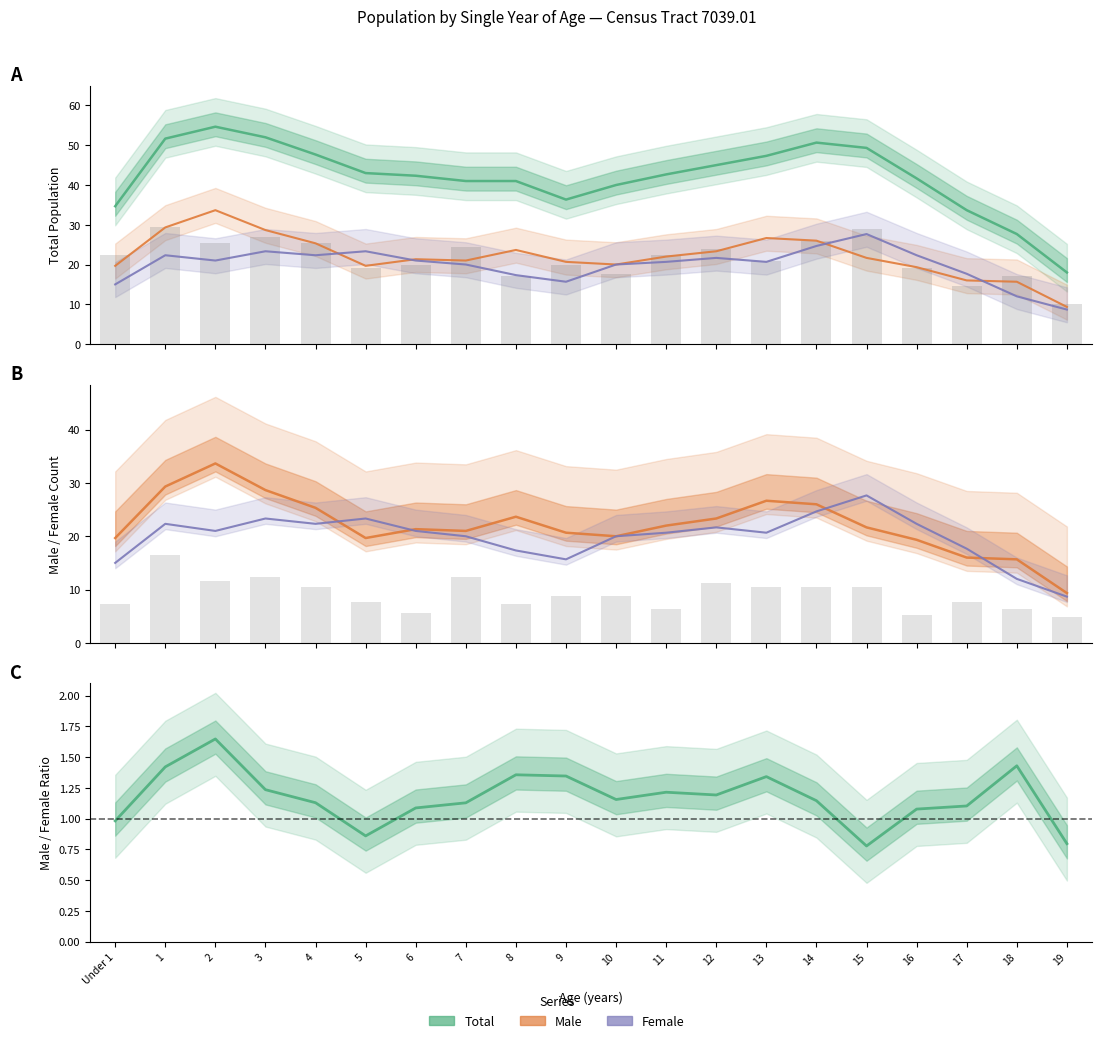

What position from the right is 4?

16